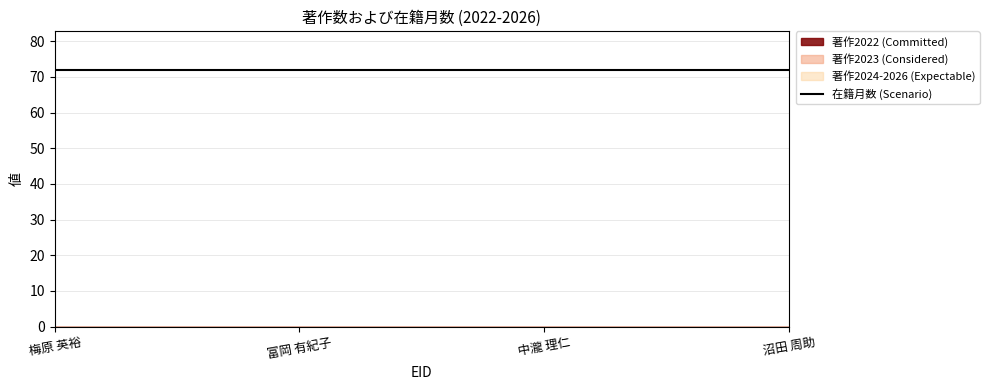

True or false: 著作2022 and 著作2024 intersect in this chart.

False